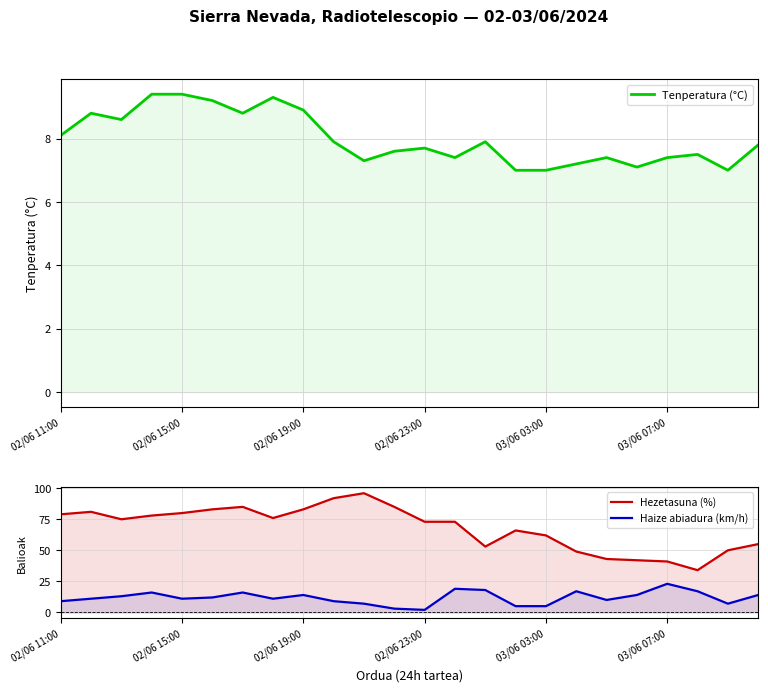

True or false: Haize abiadura (km/h) and Tenperatura (°C) cross at least once.

True